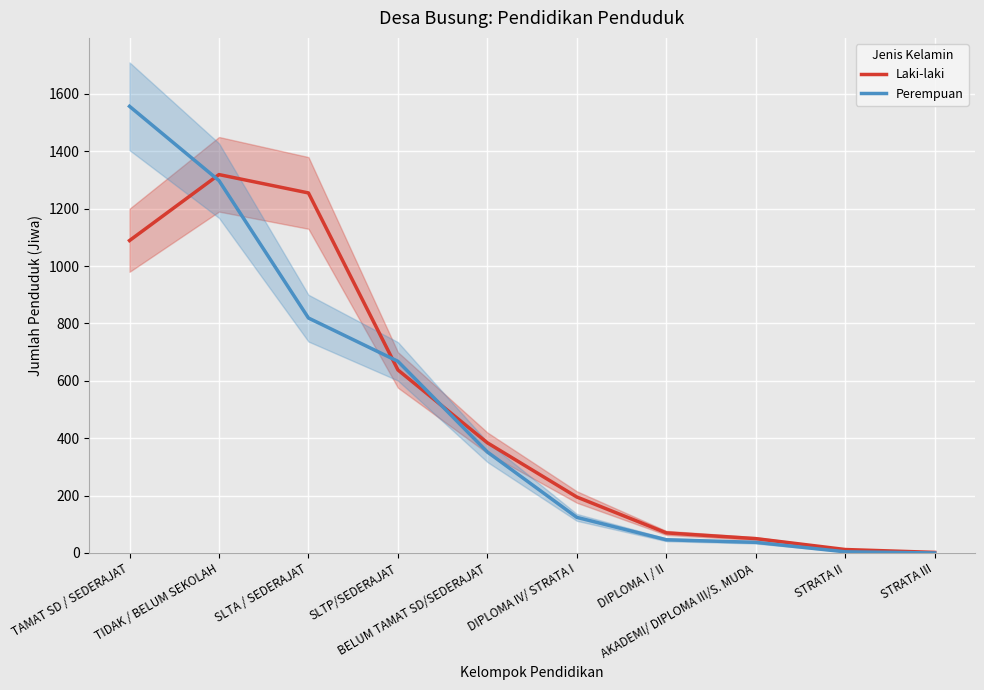

At which category does Laki-laki reach its first local peak?

TIDAK / BELUM SEKOLAH